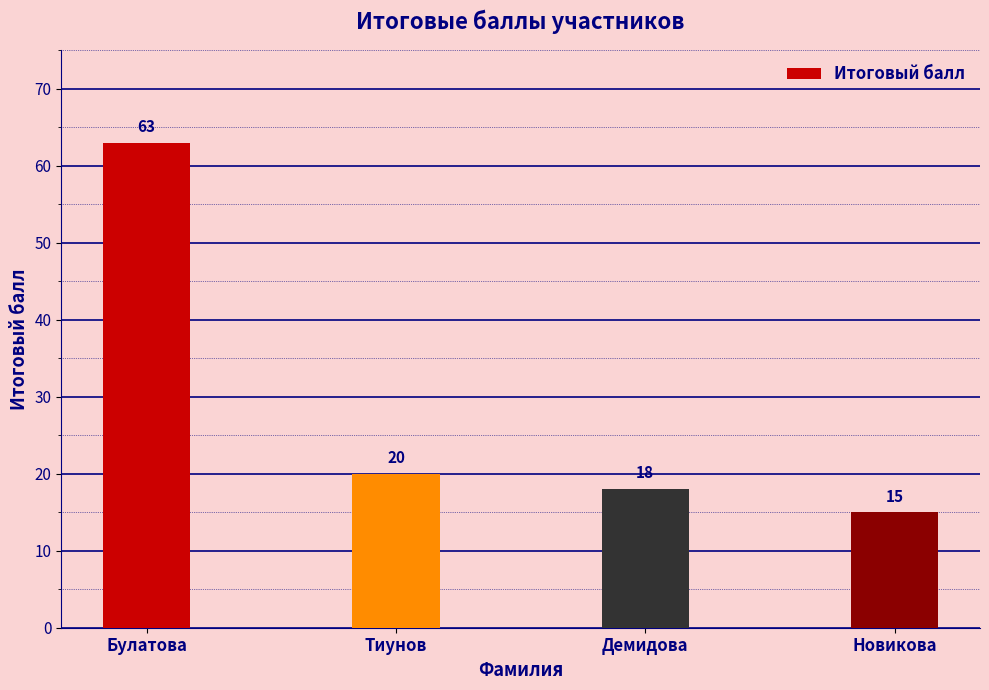

Are the bars horizontal?

No